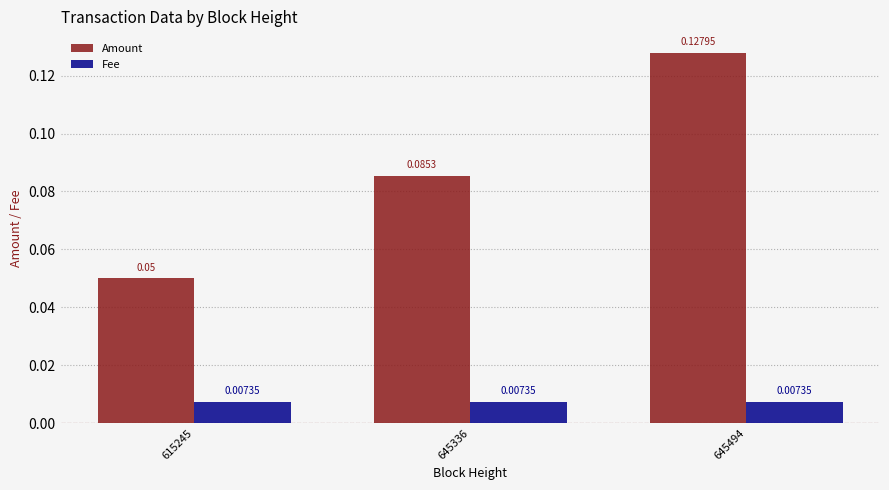

How many groups of bars are there?

3